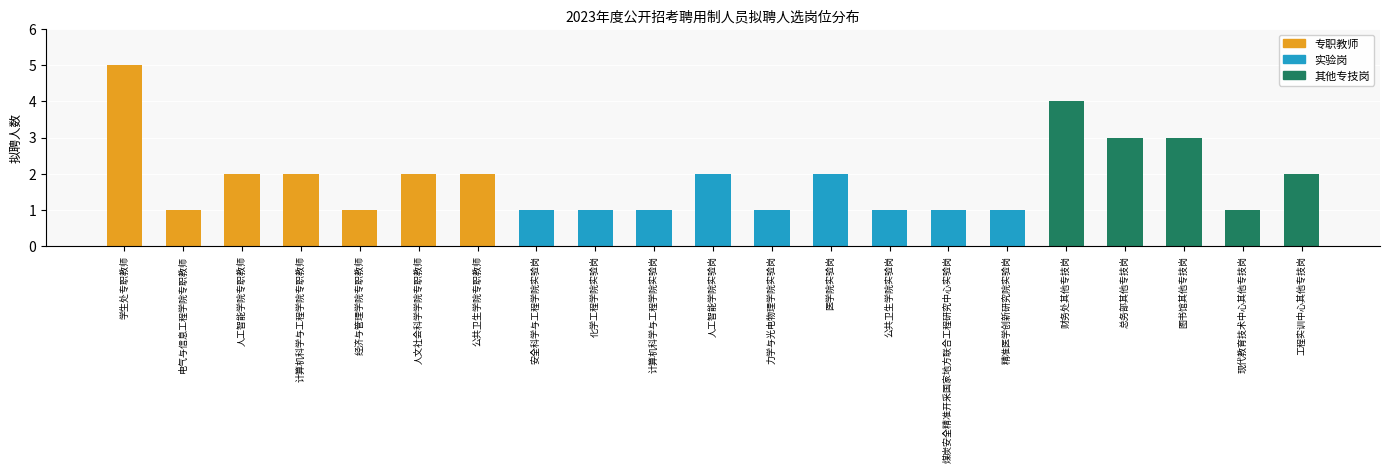

What position from the left is 经济与管理学院专职教师?

5